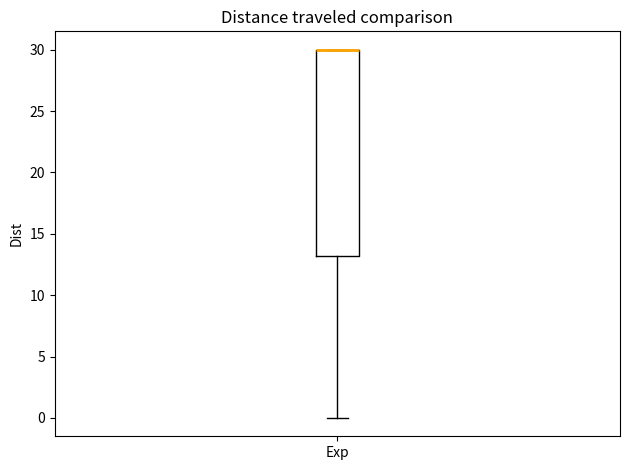

Read this box plot against the y-axis: the position of the median line, the range covered by the box, and the ends of both whiskers. The values are not printed on the chart, so give them approximately, as read against the axis.

median 30 (drawn on the box's upper edge), box 13 to 30, whiskers 0 to 30